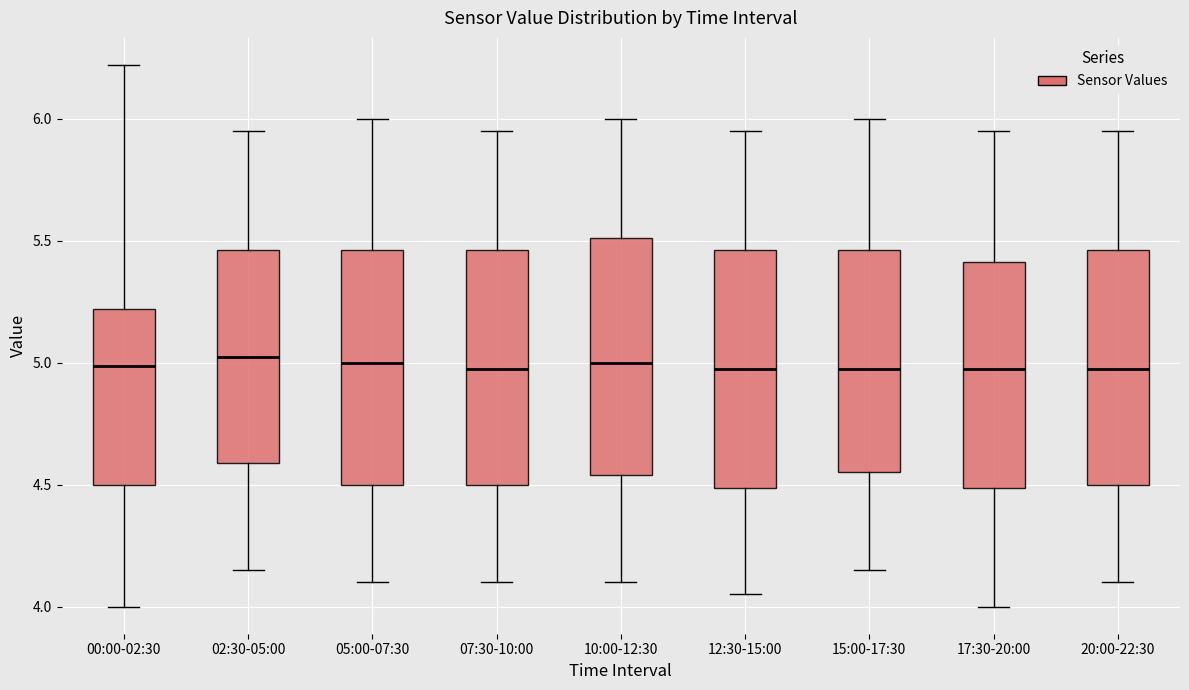

Reading left to right, read every box against the y-axis: the position of its median line, the range the box covers, and the ends of its whiskers. The values are not printed on the chart, so give them approximately, as read against the axis.

00:00-02:30: median 5.00, box 4.50 to 5.20, whiskers 4.00 to 6.20
02:30-05:00: median 5.05, box 4.60 to 5.45, whiskers 4.15 to 5.95
05:00-07:30: median 5.00, box 4.50 to 5.45, whiskers 4.10 to 6.00
07:30-10:00: median 5.00, box 4.50 to 5.45, whiskers 4.10 to 5.95
10:00-12:30: median 5.00, box 4.55 to 5.50, whiskers 4.10 to 6.00
12:30-15:00: median 5.00, box 4.50 to 5.45, whiskers 4.05 to 5.95
15:00-17:30: median 5.00, box 4.55 to 5.45, whiskers 4.15 to 6.00
17:30-20:00: median 5.00, box 4.50 to 5.40, whiskers 4.00 to 5.95
20:00-22:30: median 5.00, box 4.50 to 5.45, whiskers 4.10 to 5.95